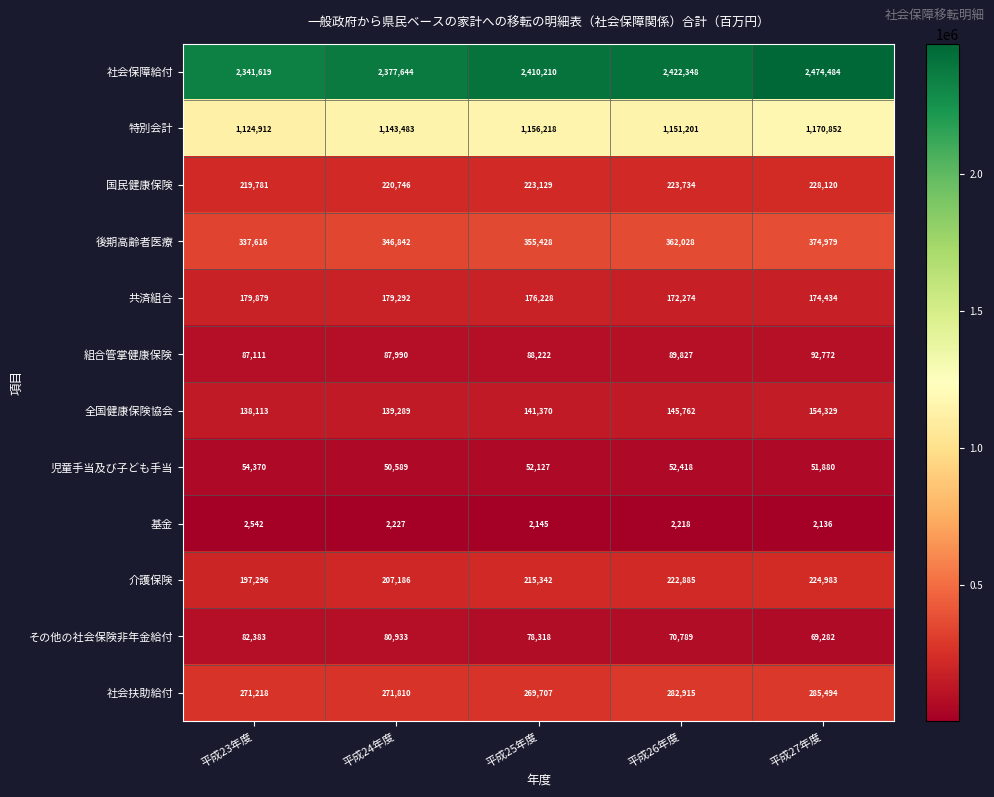

Is it true that 基金 equals 2145 at 平成25年度?

True